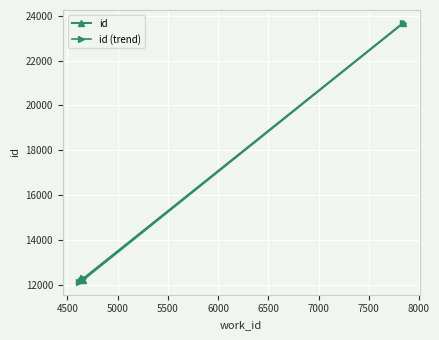

What is the greatest value displayed?

23674.0